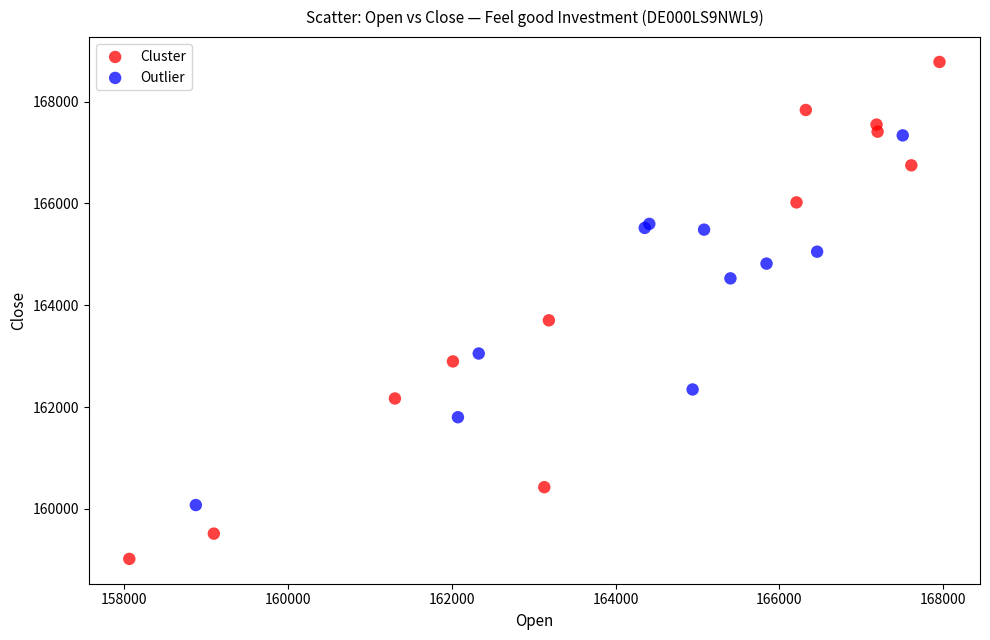

Which series contains the lowest Y value?

Cluster